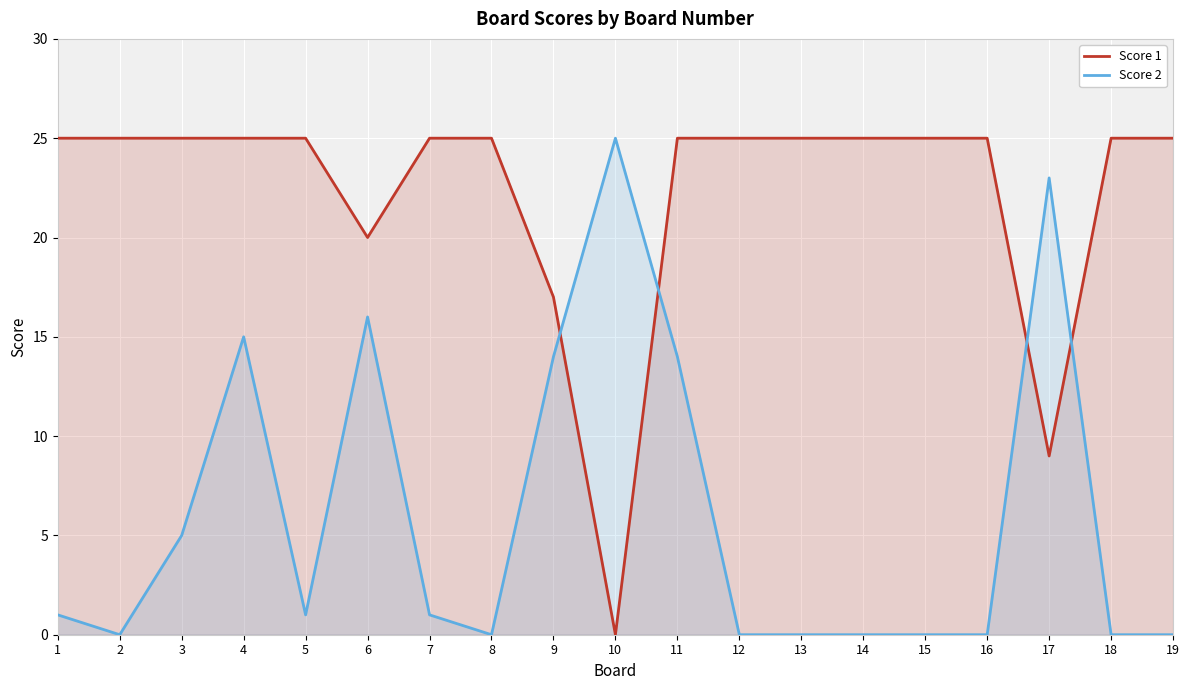

Reading right to left, extract all data points from this chart.

Score 1: 19=25	18=25	17=9	16=25	15=25	14=25	13=25	12=25	11=25	10=0	9=17	8=25	7=25	6=20	5=25	4=25	3=25	2=25	1=25
Score 2: 19=0	18=0	17=23	16=0	15=0	14=0	13=0	12=0	11=14	10=25	9=14	8=0	7=1	6=16	5=1	4=15	3=5	2=0	1=1